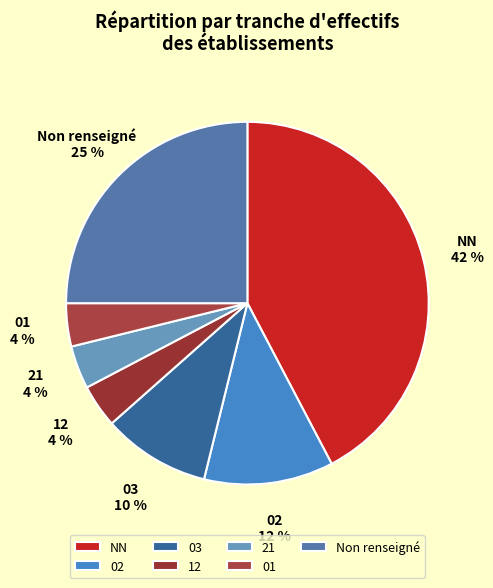

Which has a higher value, Non renseigné or 03?

Non renseigné